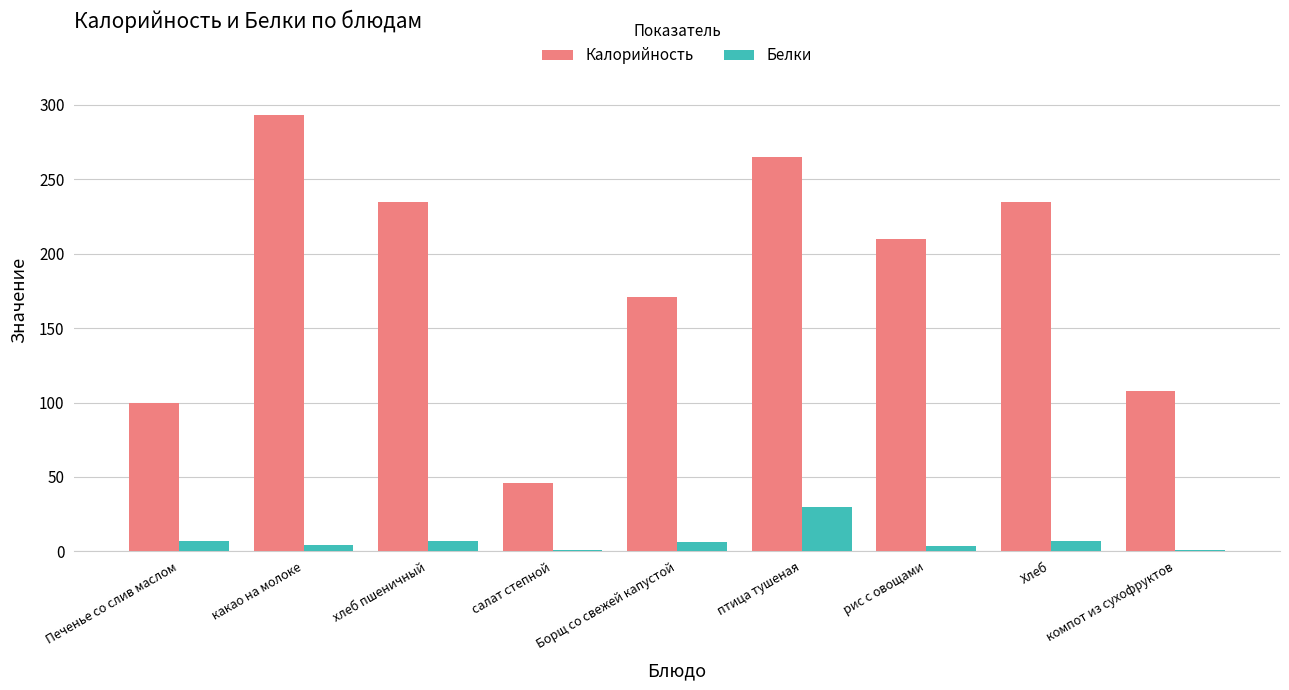

True or false: Калорийность has a value of 116.5 at хлеб пшеничный.

False